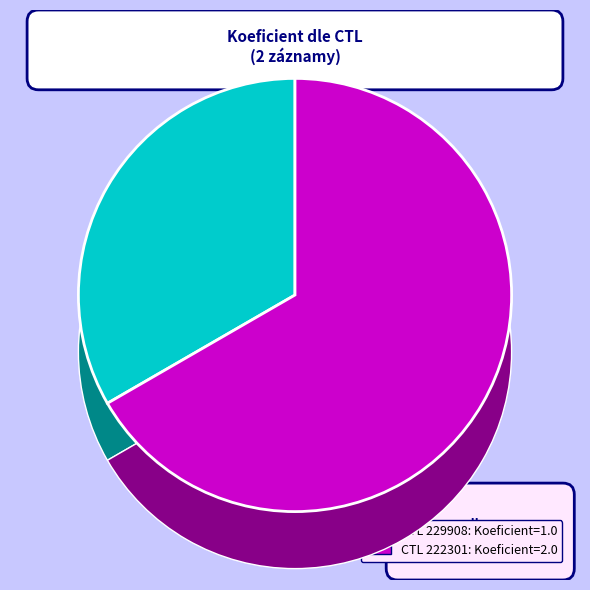

Which slice is the largest?

222301